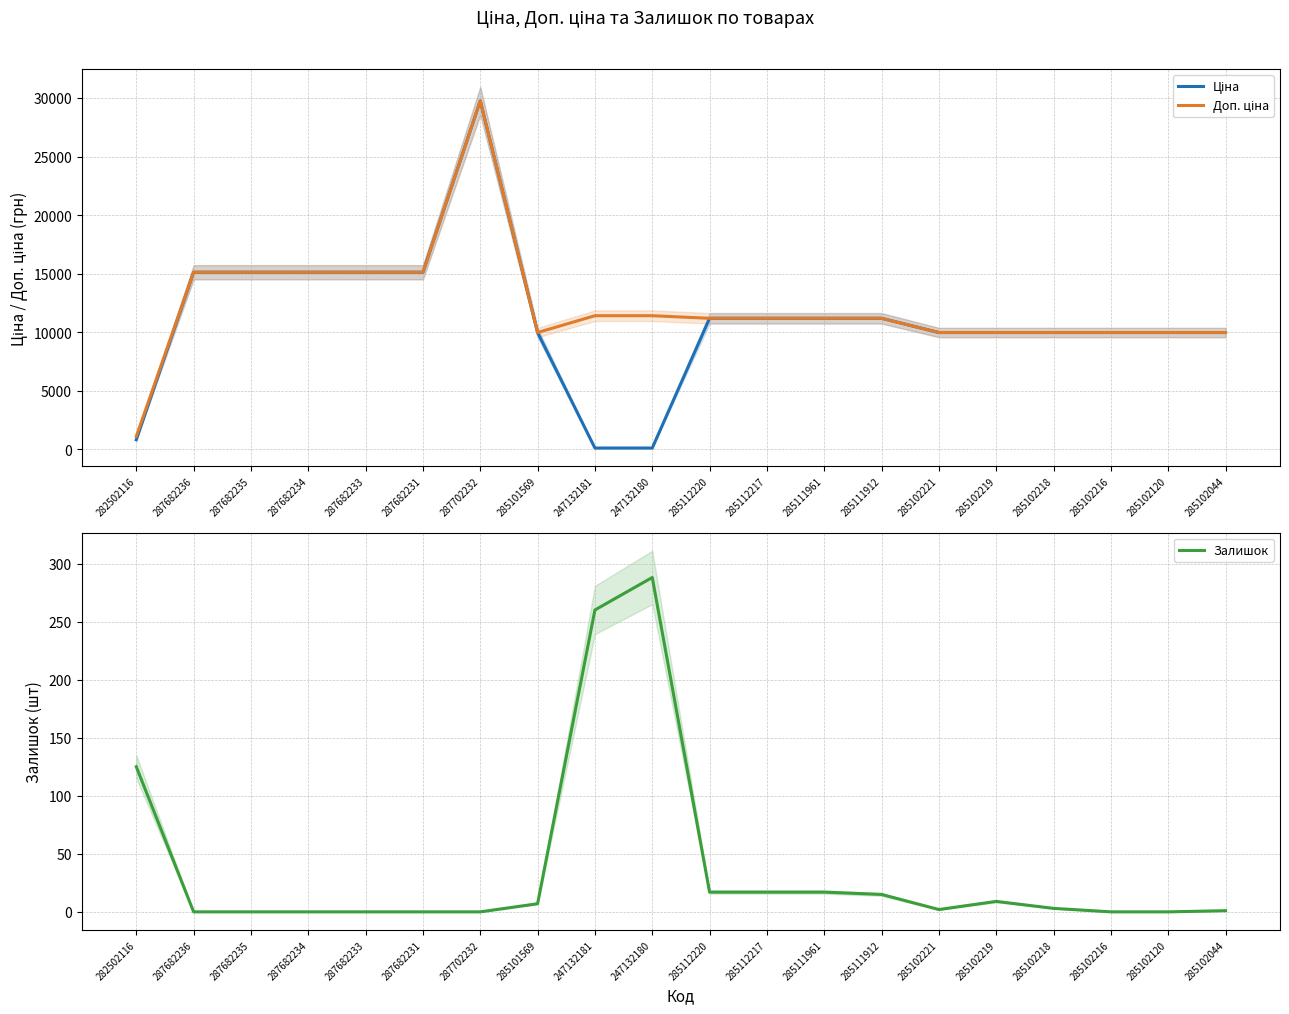

What position from the left is 287682234?

4